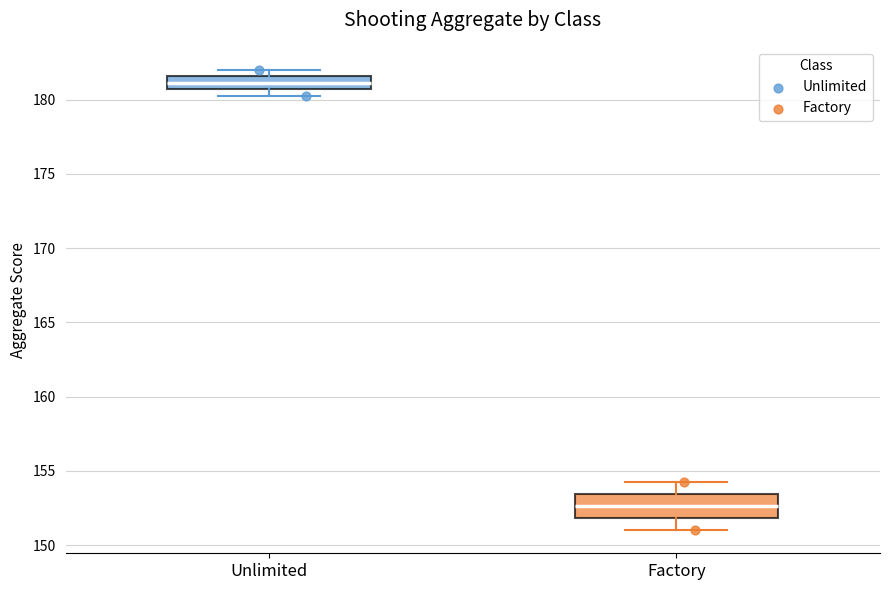

Where does the median line of the box for Unlimited sit on the y-axis? The values are not printed on the chart, so give them approximately, as read against the axis.

181.0